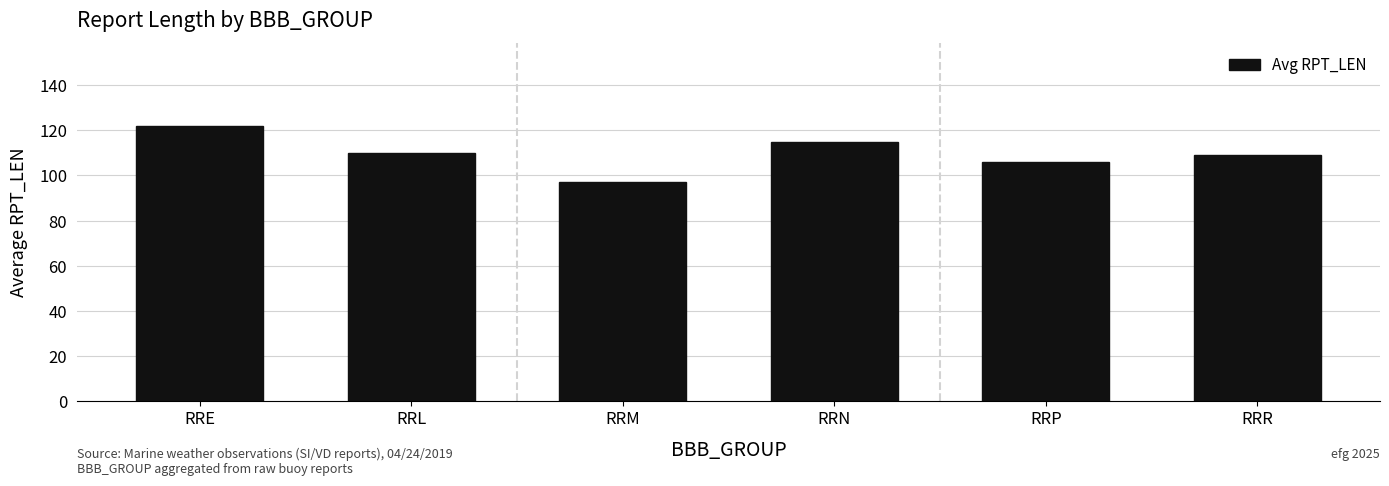

Approximately how many times larger is the value at RRR compared to RRM?

1.1